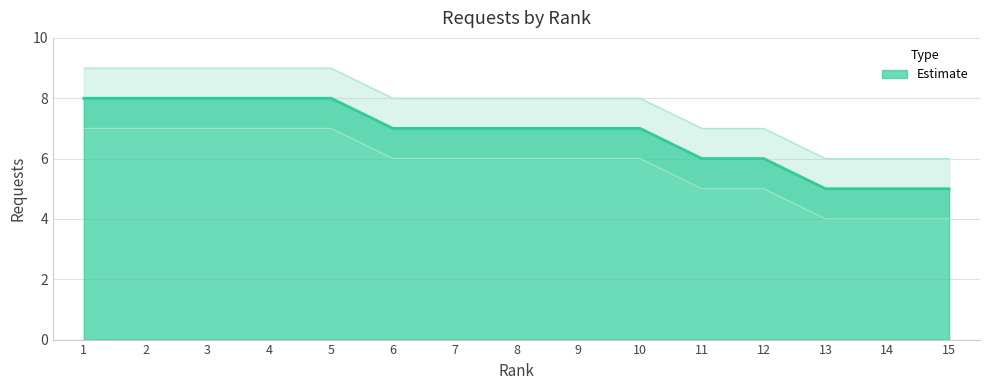

Between 14 and 11, which is larger?

11